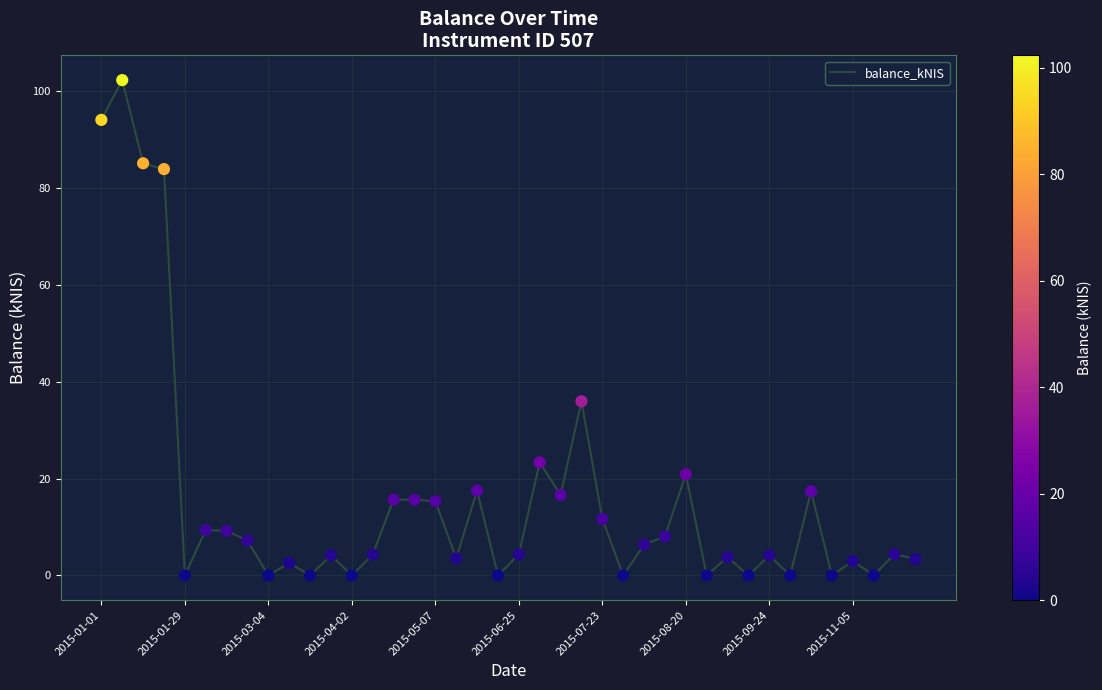

What is the maximum value shown in the chart?

102.3